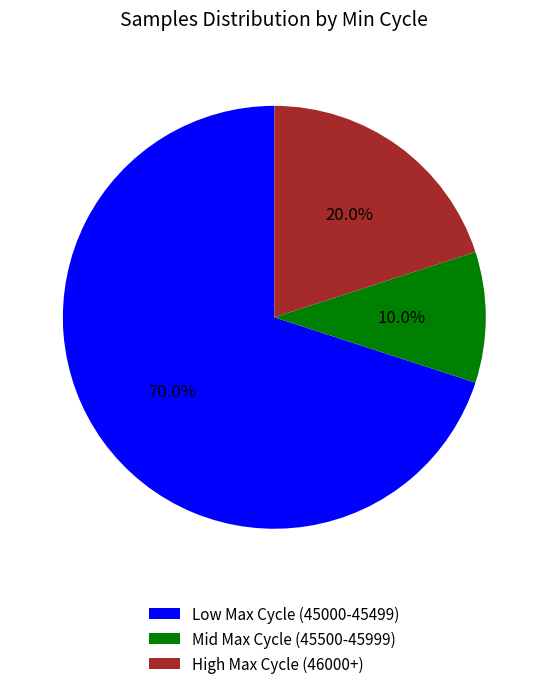

How many slices are in this pie chart?

3